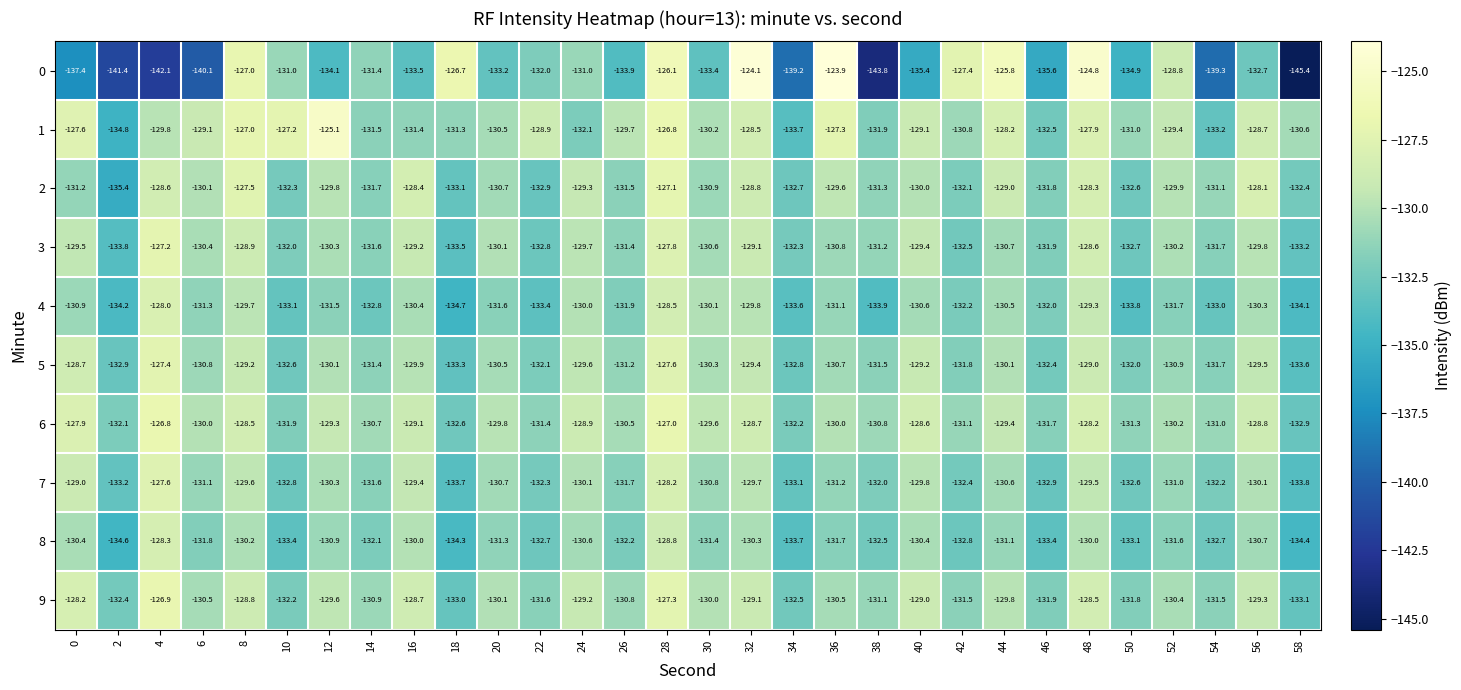

The 6 series shows -65.5 at 6. True or false?

False